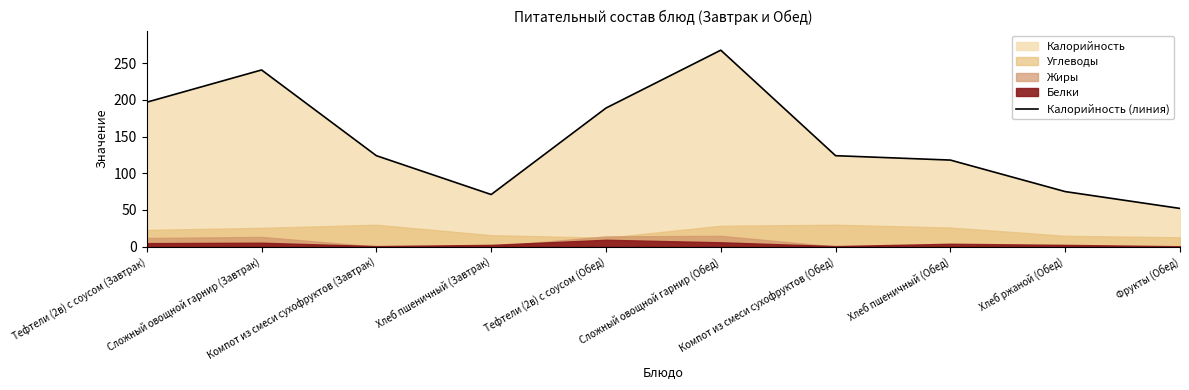

What is the sum of all values?

1459